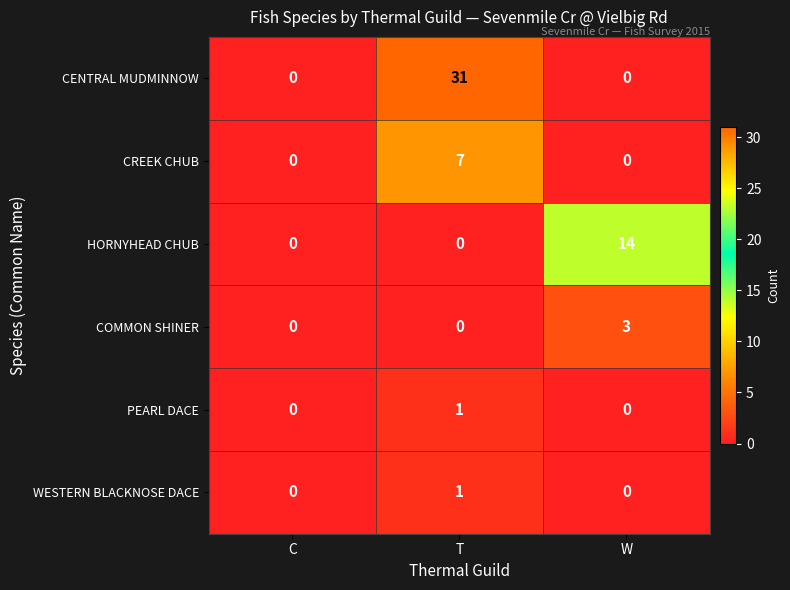

Which series changed the most between C and W?

HORNYHEAD CHUB